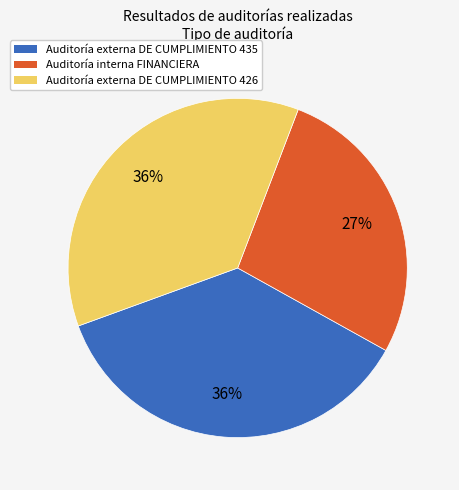

To the nearest percent, what is the combined percentage of Auditoría externa DE CUMPLIMIENTO 435 and Auditoría interna FINANCIERA?

64%